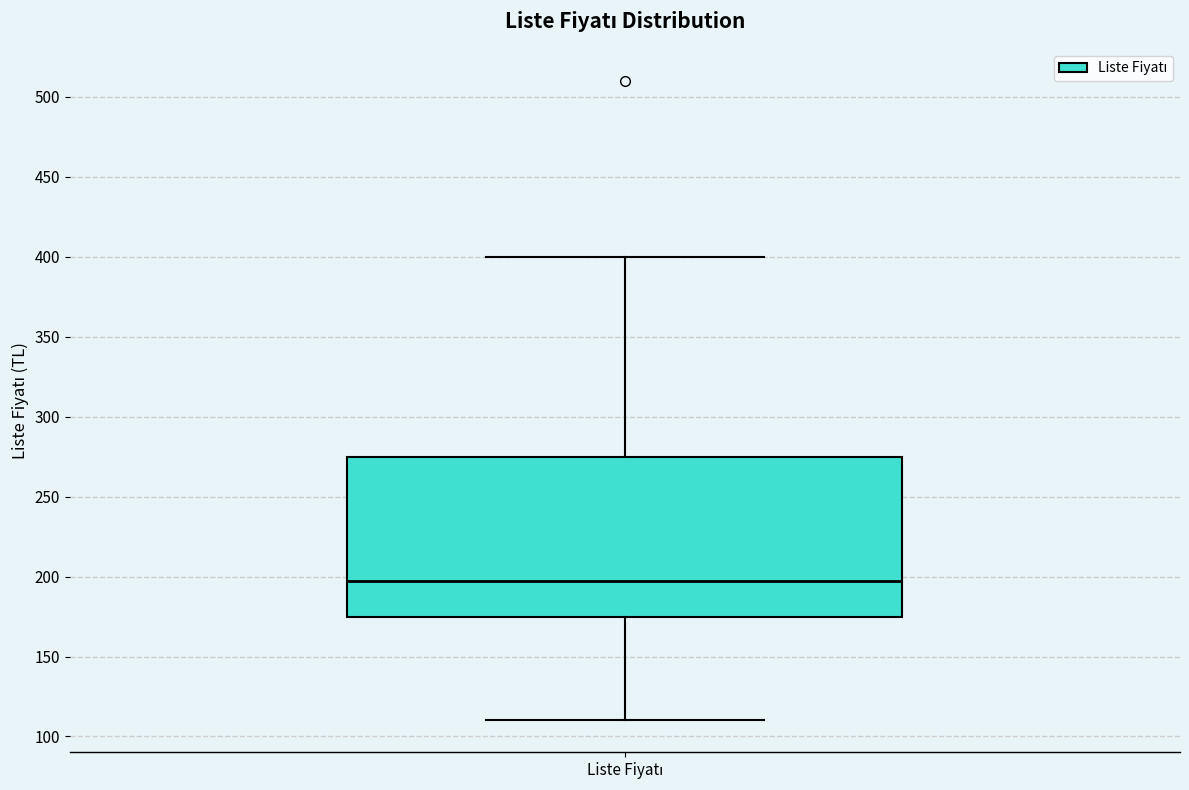

Transcribe this box plot: give where the median line is, the range the box spans, and where the two whiskers end, as read against the y-axis. The values are not printed on the chart, so give them approximately, as read against the axis.

median 195, box 175 to 275, whiskers 110 to 400